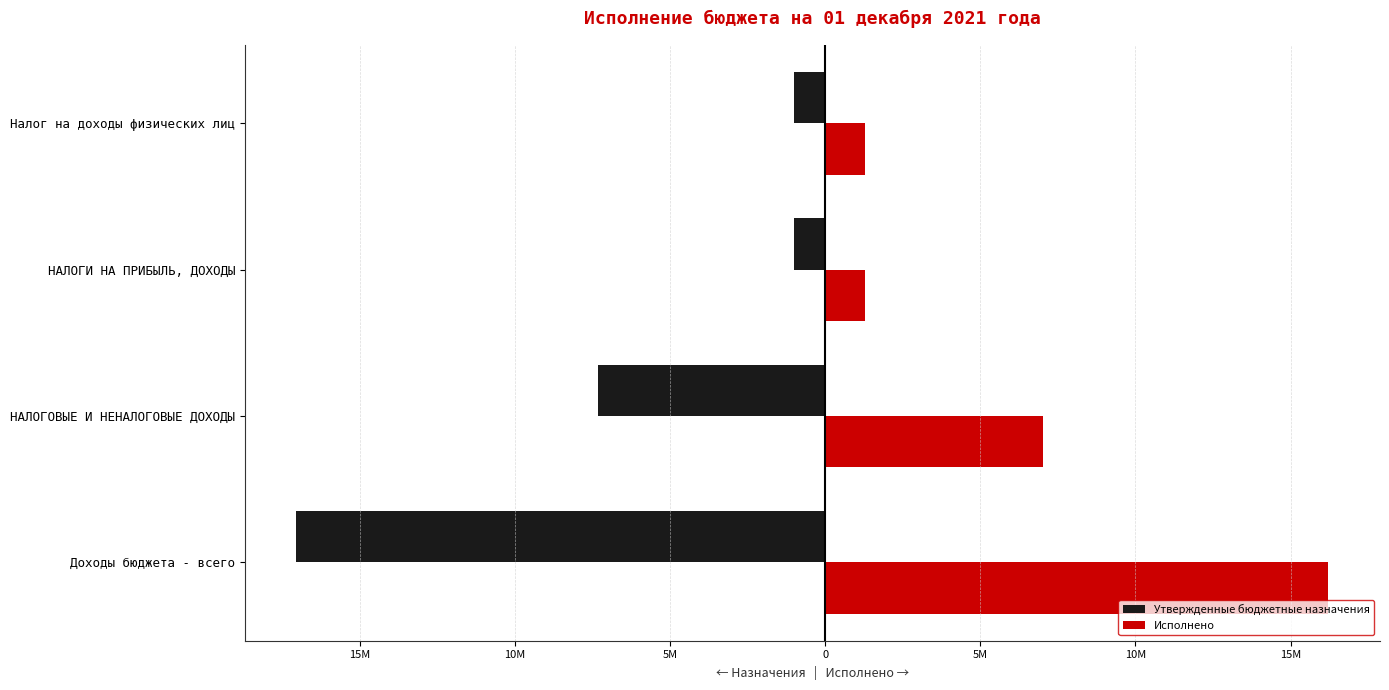

What are all the series names shown in the legend?

Утвержденные бюджетные назначения, Исполнено